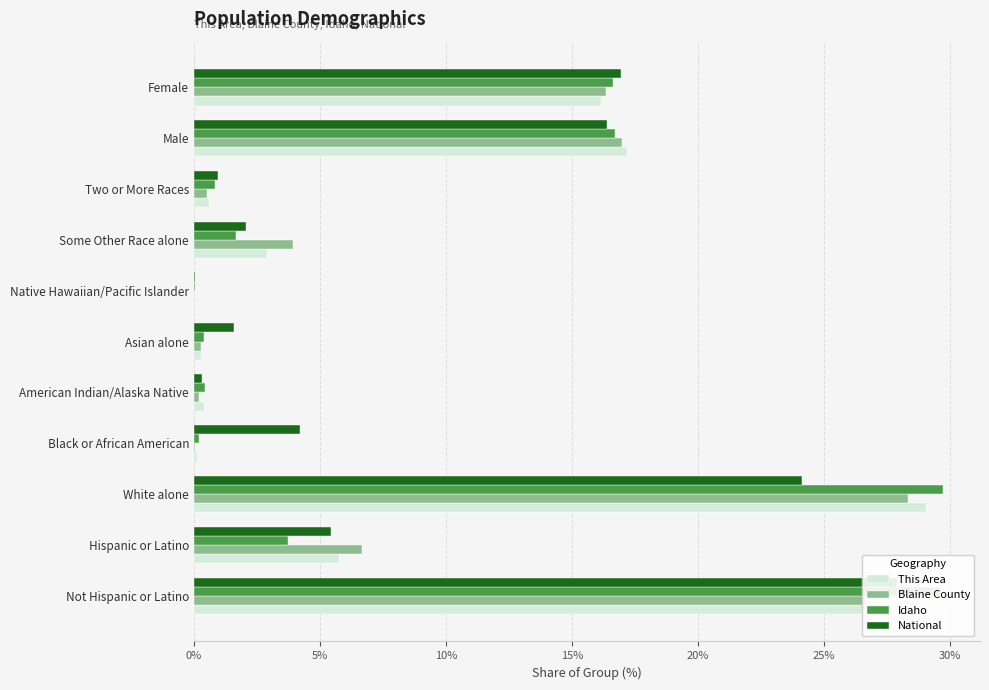

What is the average value of the Idaho series?

9.1